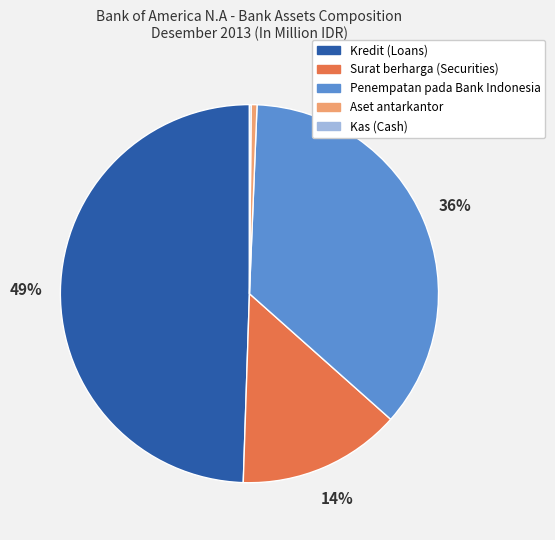

The Aset antarkantor slice represents 9% of the pie. True or false?

False